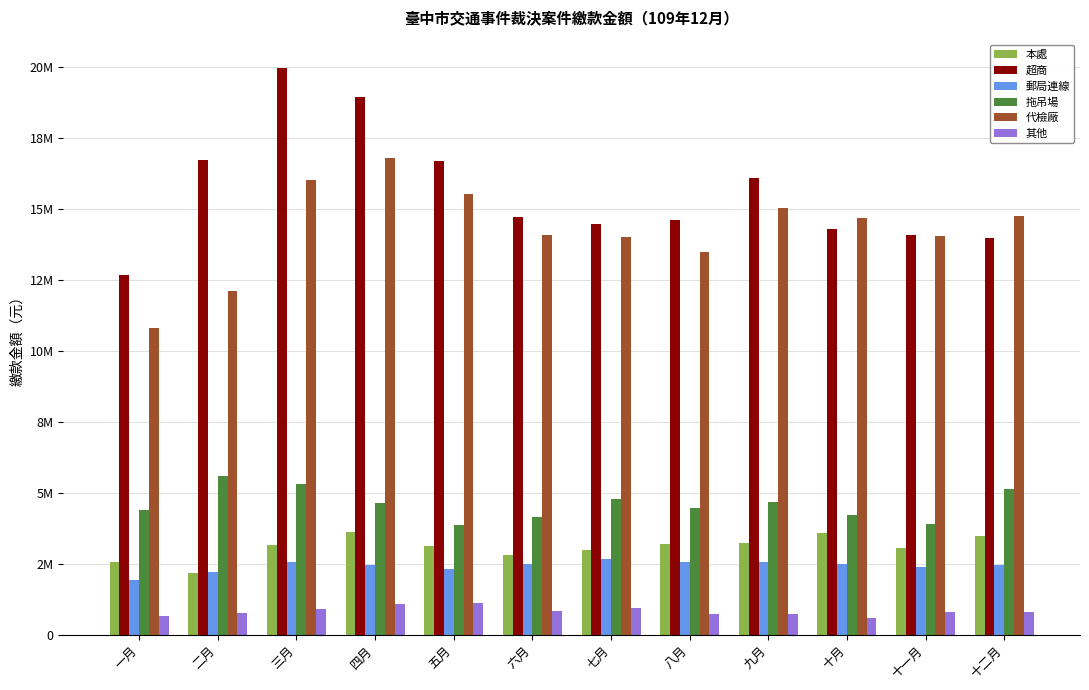

Are the bars grouped side by side (vs. stacked)?

Yes